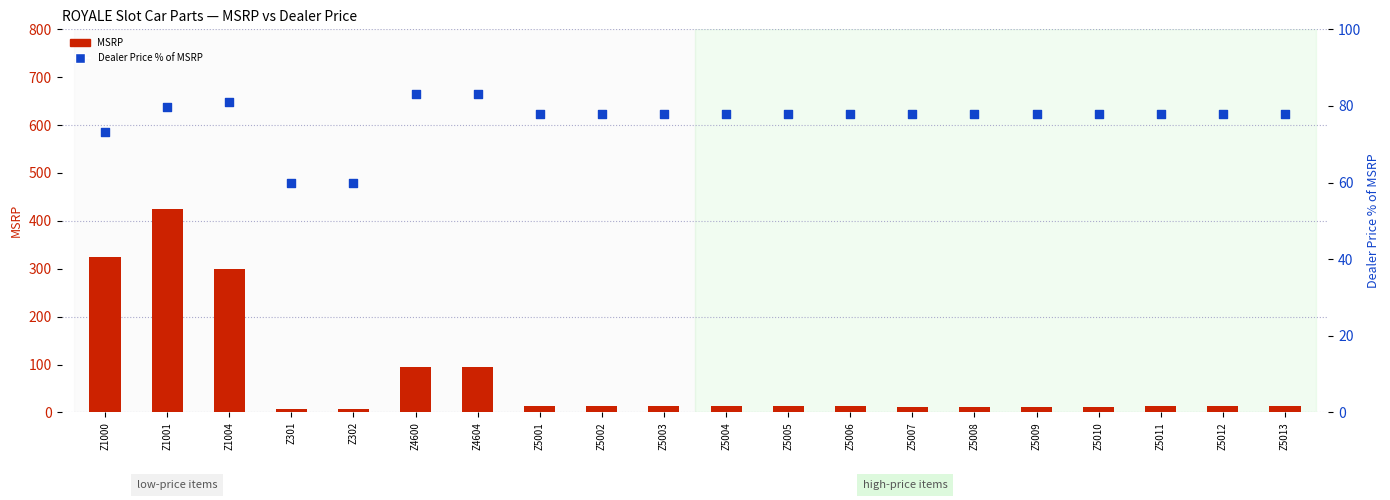

What are all the series names shown in the legend?

MSRP, Dealer Price % of MSRP